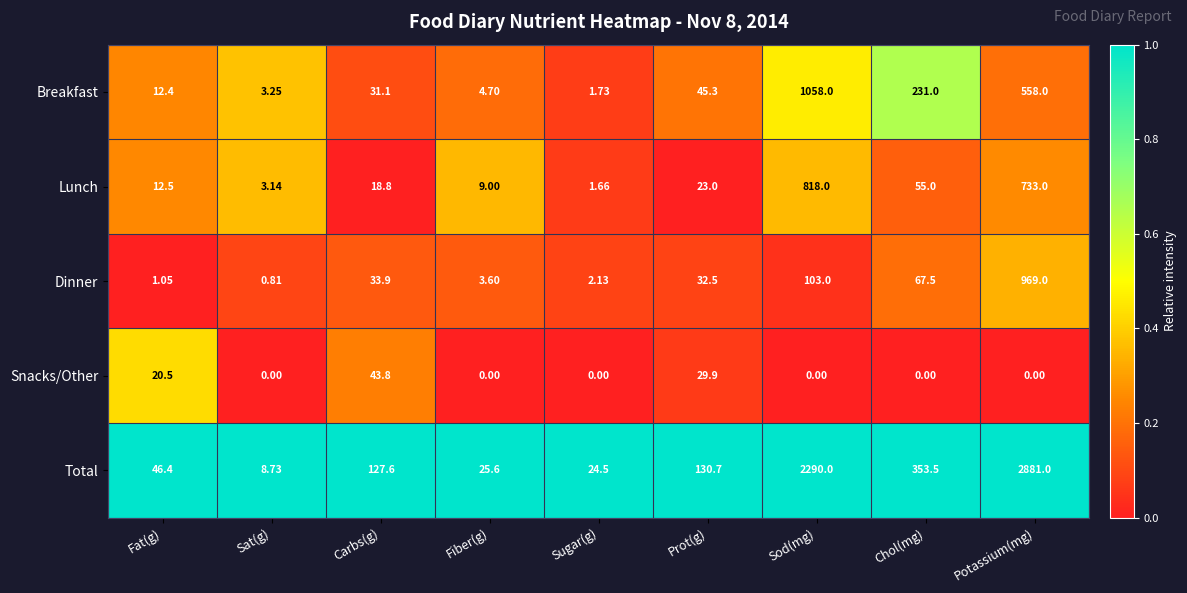

At which label does Snacks/Other reach its peak?

Carbs(g)